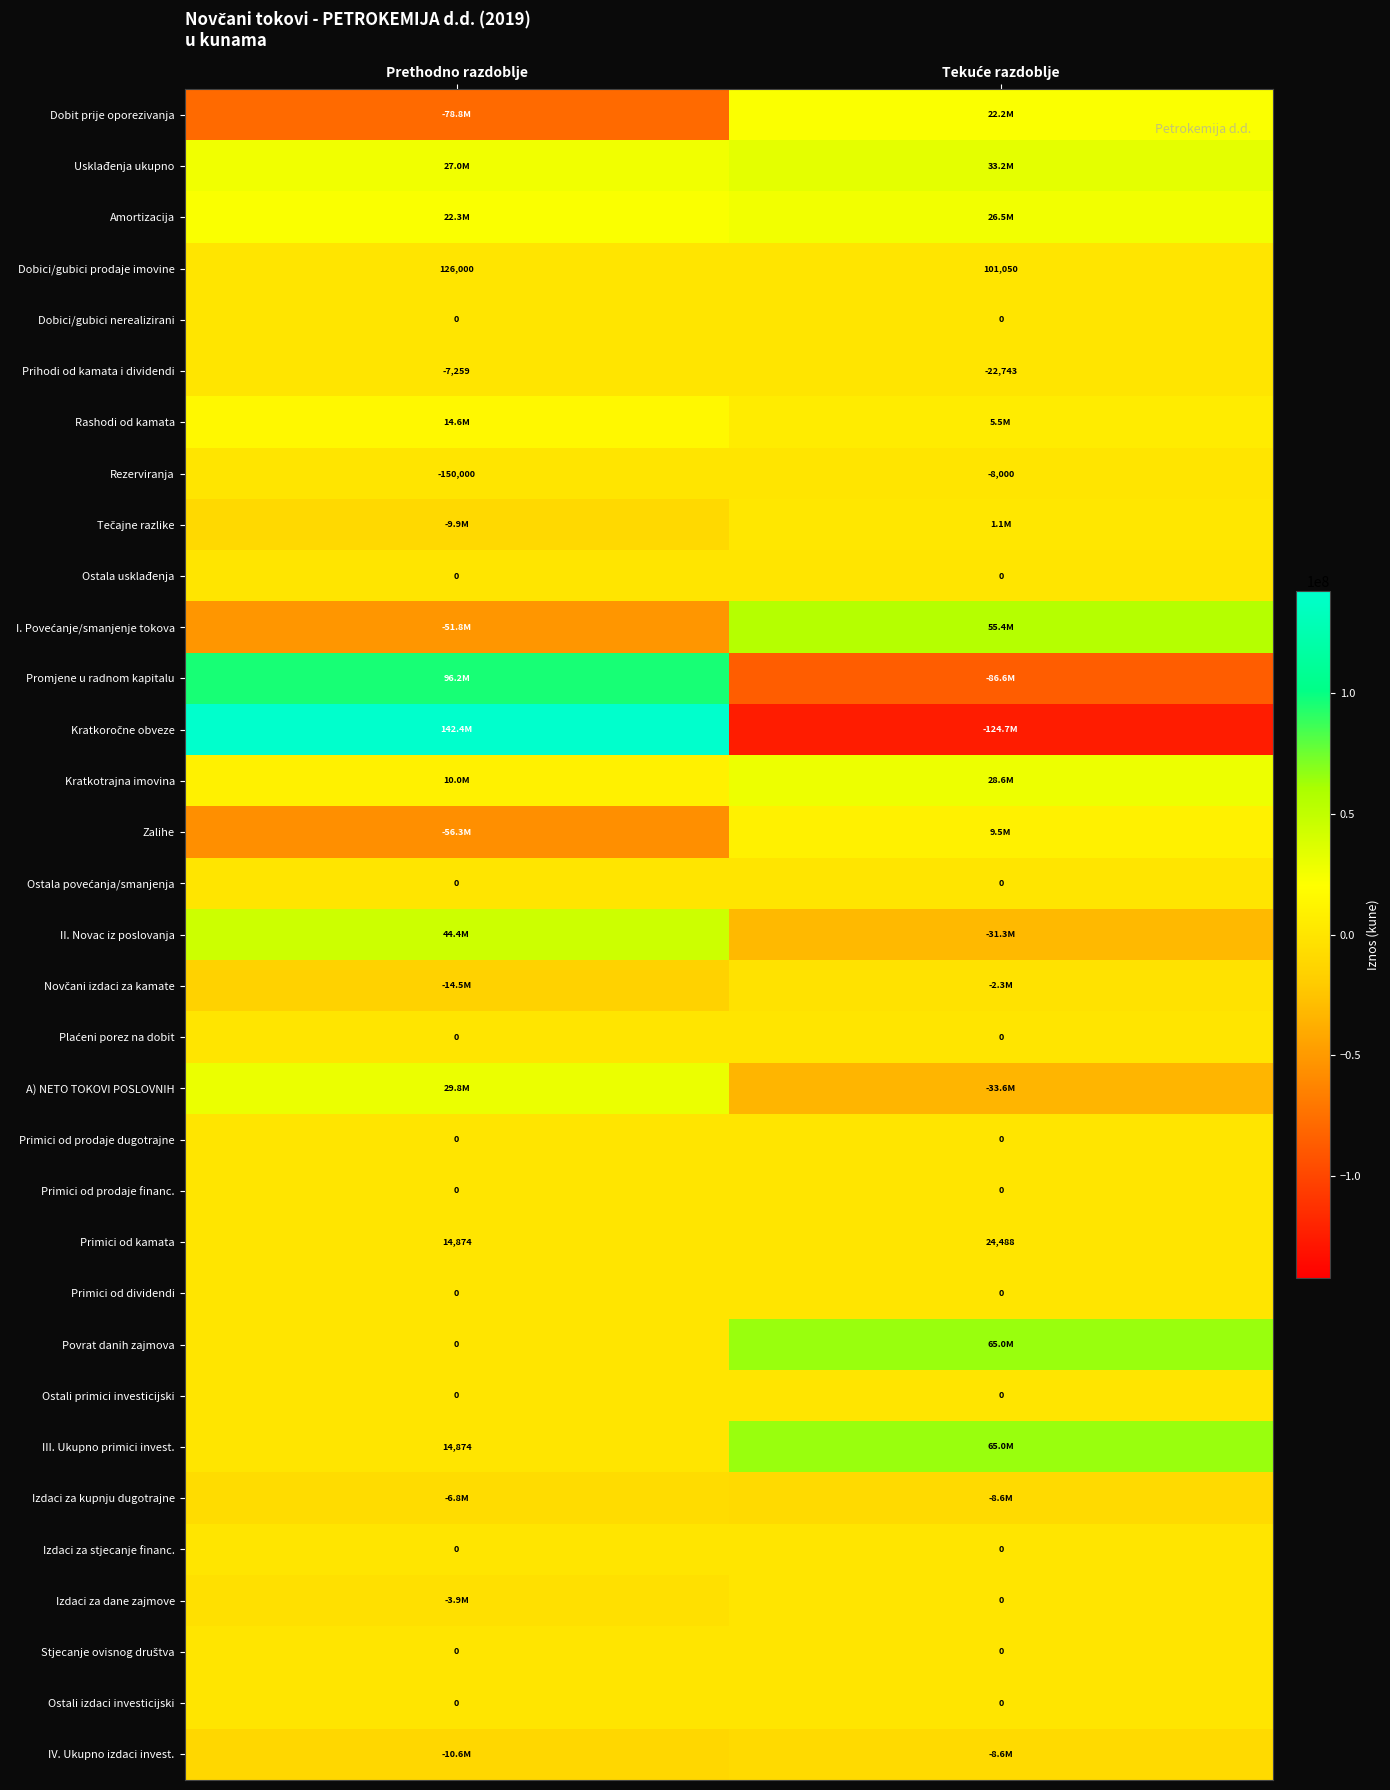

True or false: Primici od kamata has a value of 14874 at Prethodno razdoblje.

True